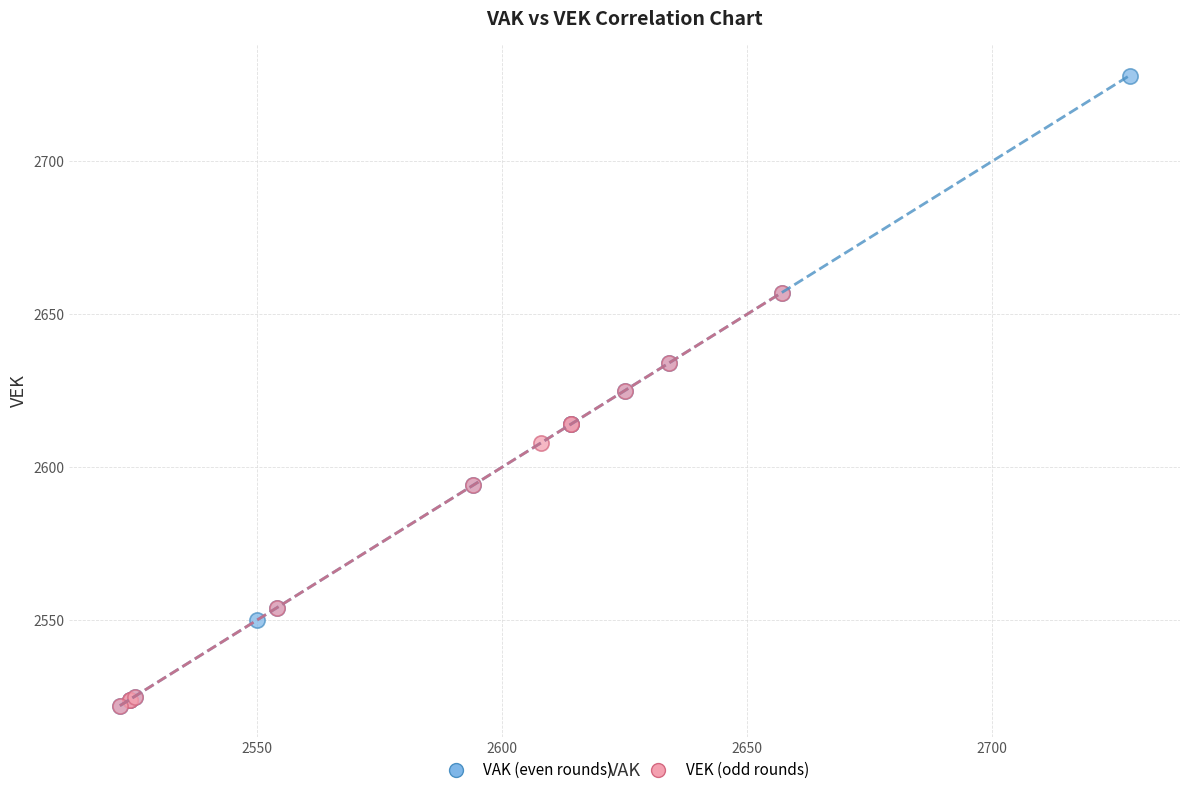

Which series has the widest spread of Y values?

VAK (even rounds)